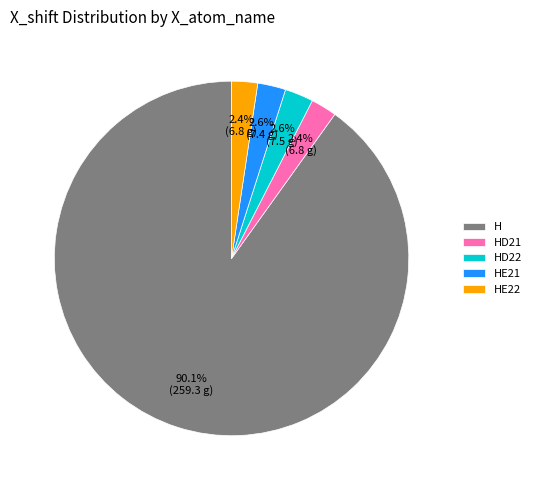

Which slice represents more than half of the pie?

H